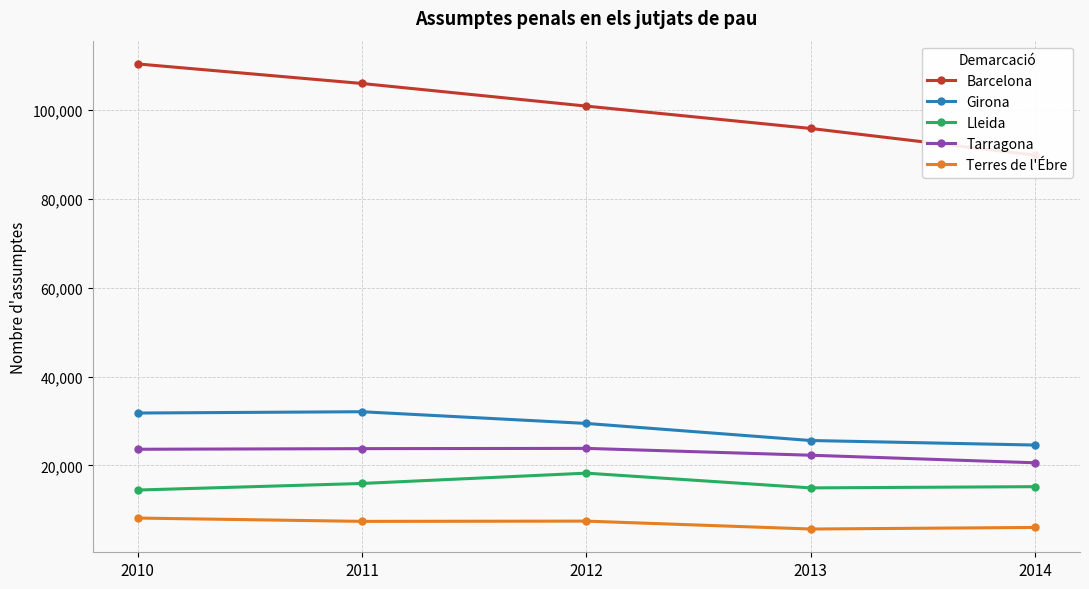

Where is Barcelona nearest to the value 100033?

2012